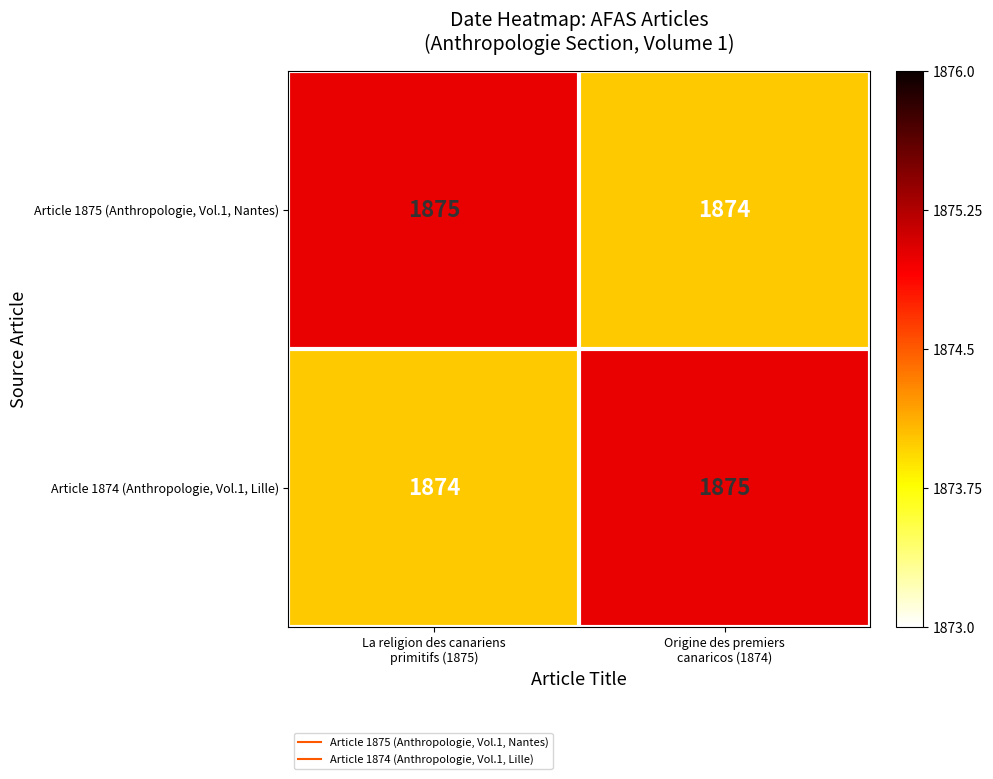

What is the sum of all Article 1875 (Anthropologie, Vol.1, Nantes) values?

3749